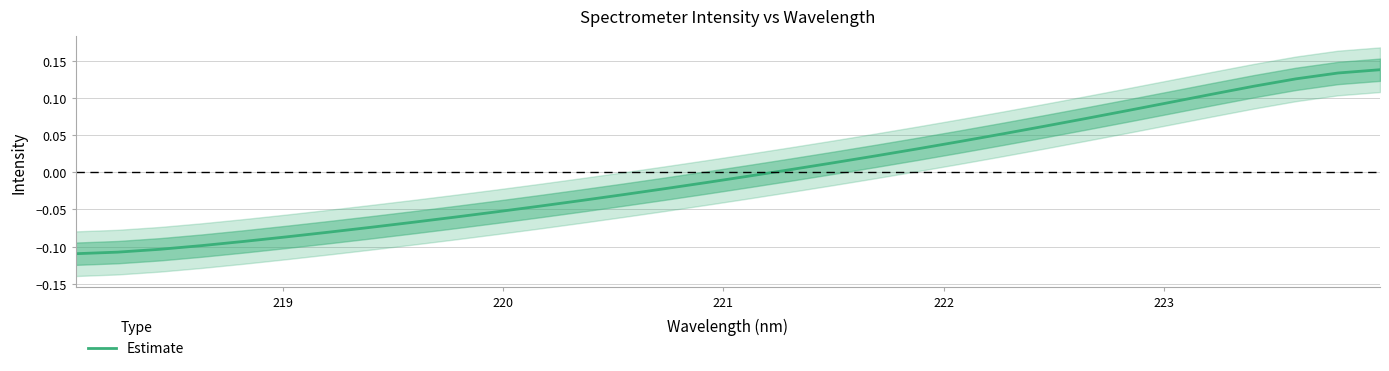

What is the maximum value shown in the chart?

0.1